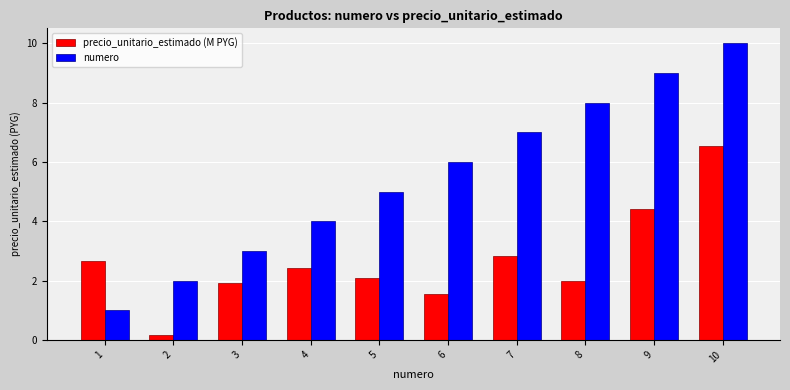

Which series has the largest range (max minus min)?

numero